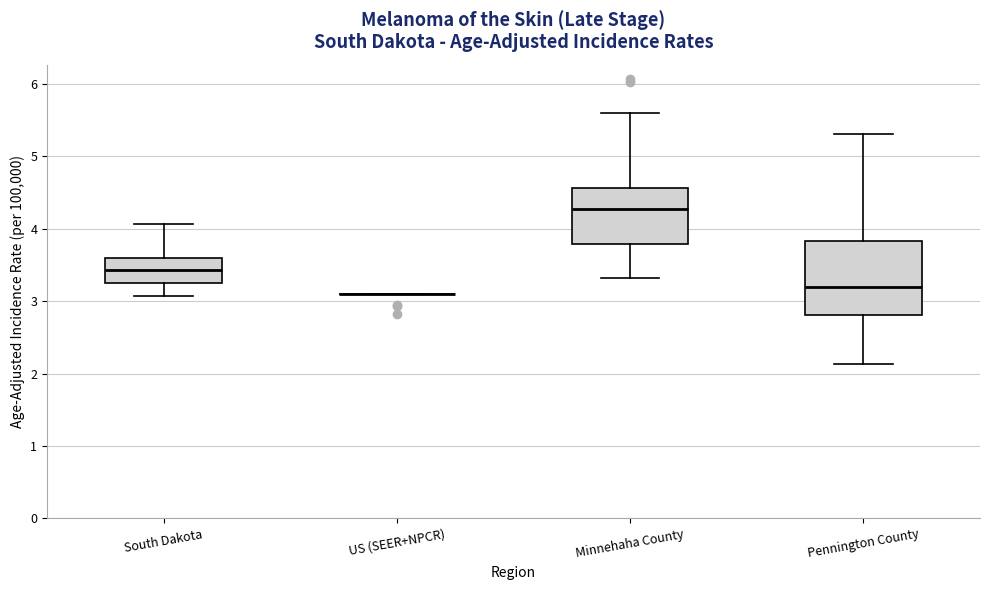

Reading left to right, read every box against the y-axis: the position of its median line, the range the box covers, and the ends of its whiskers. The values are not printed on the chart, so give them approximately, as read against the axis.

South Dakota: median 3.4, box 3.3 to 3.6, whiskers 3.1 to 4.1
US (SEER+NPCR): box collapsed to a line at 3.1, whiskers 3.1 to 3.1
Minnehaha County: median 4.3, box 3.8 to 4.6, whiskers 3.3 to 5.6
Pennington County: median 3.2, box 2.8 to 3.8, whiskers 2.1 to 5.3